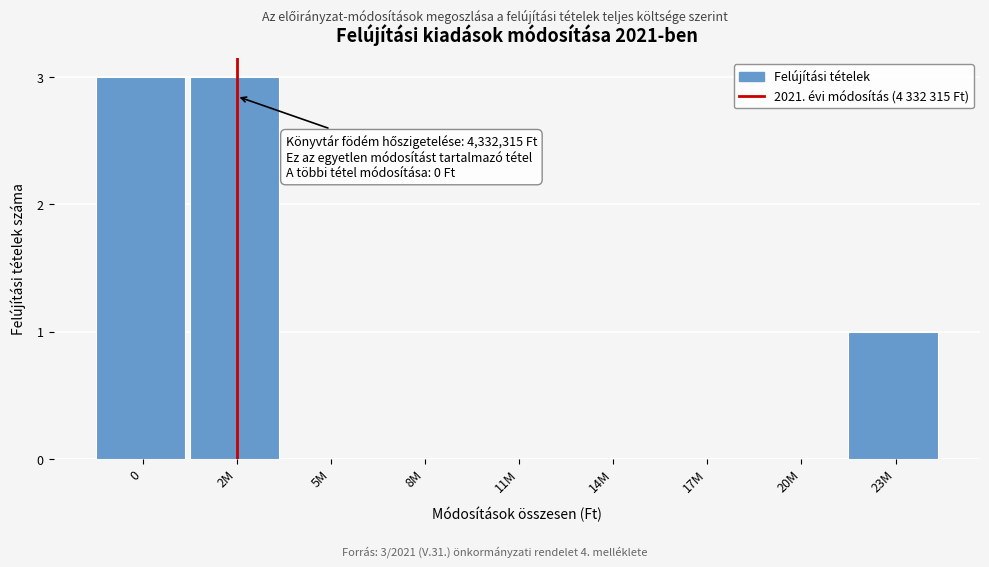

Reading left to right, transcribe all the data shown in this chart.

0=3	2M=3	5M=0	8M=0	11M=0	14M=0	17M=0	20M=0	23M=1